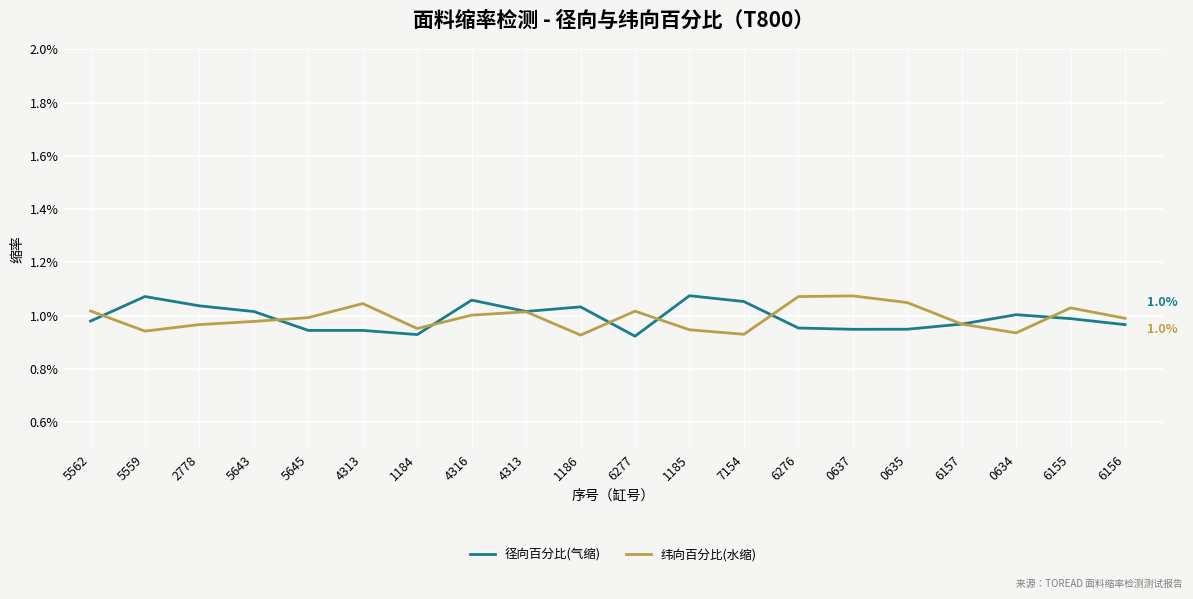

List the labels in order of 纬向百分比(水缩) value, largest first.

0637, 6276, 0635, 4313, 6155, 5562, 6277, 4313, 4316, 5645, 6156, 5643, 6157, 2778, 1184, 1185, 5559, 0634, 7154, 1186